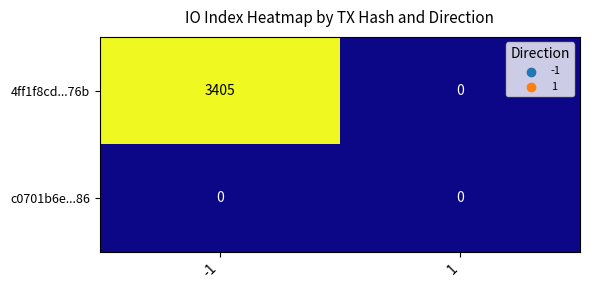

Rank the series by their maximum value, from lowest to highest.

c0701b6e...86, 4ff1f8cd...76b